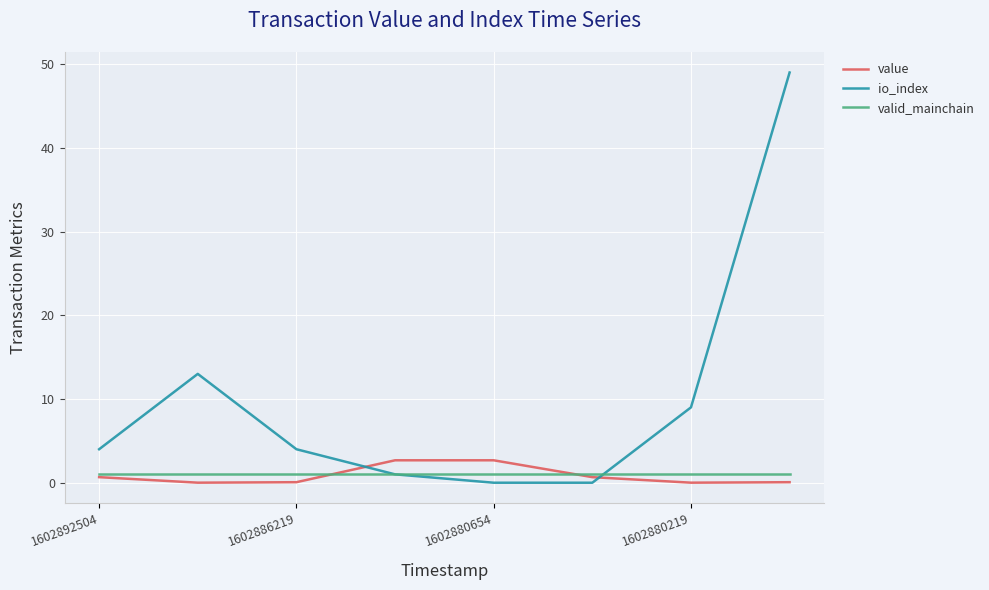

Which series has the largest total across all categories?

io_index